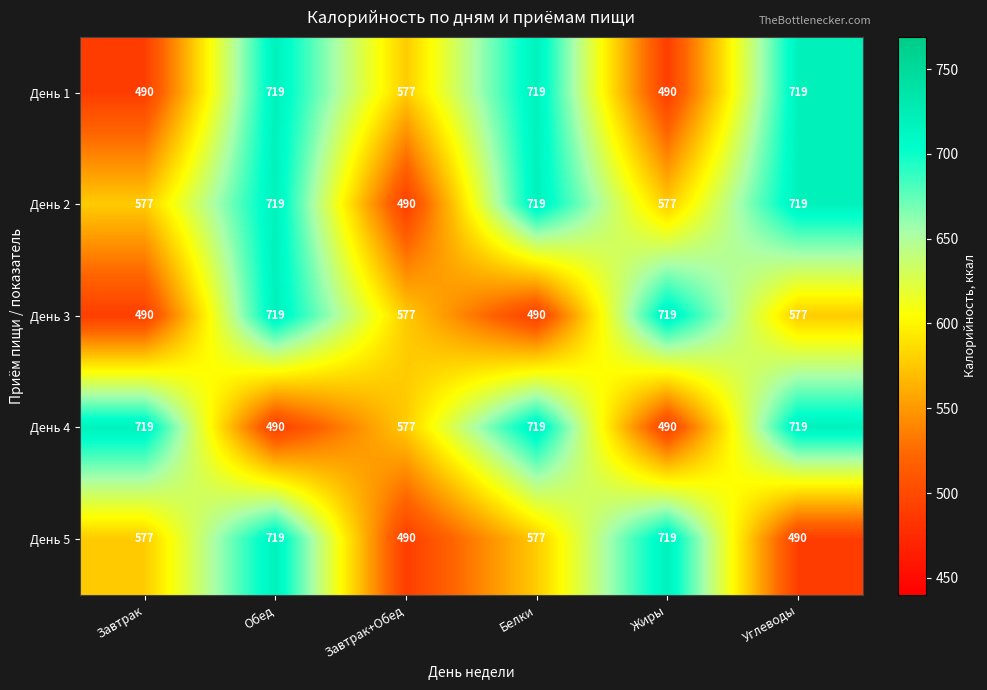

Is it true that День 1 equals 719 at Белки?

True